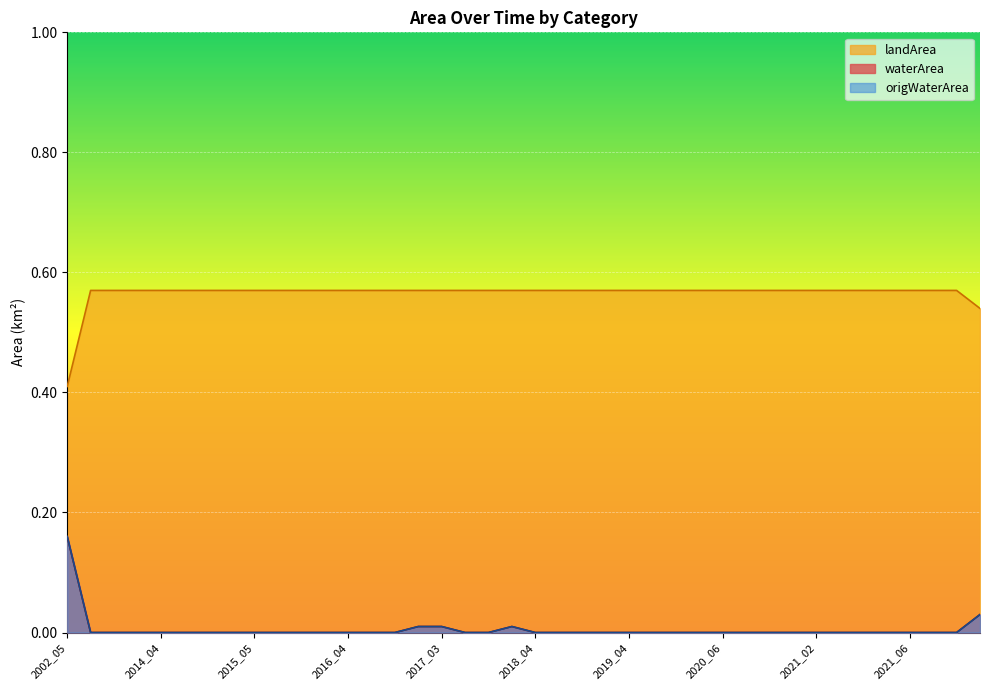

How many values in the origWaterArea series exceed 0?

5